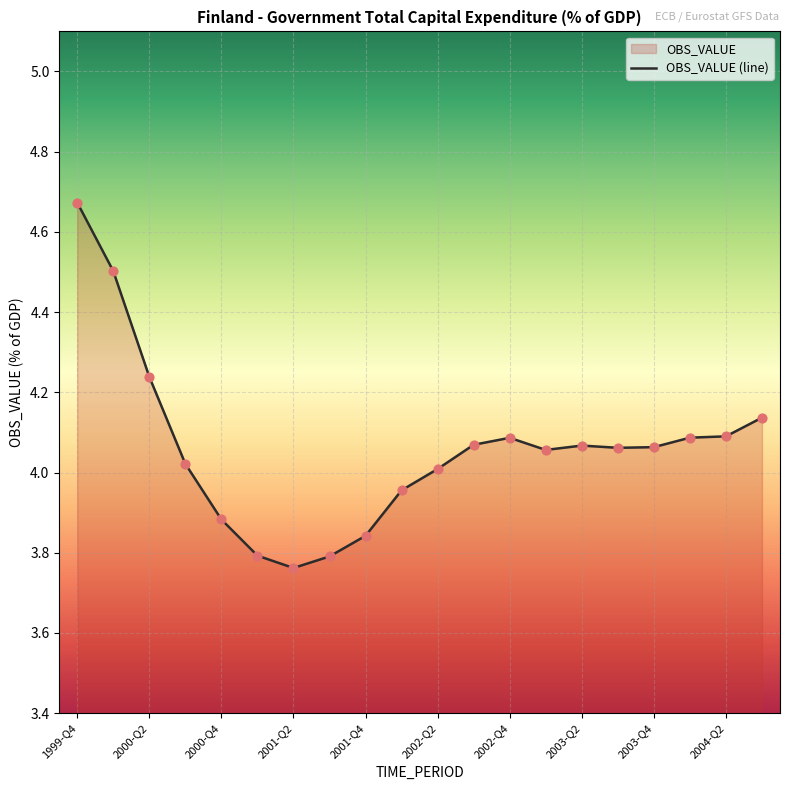

Approximately how many times larger is the value at 1999-Q4 compared to 2004-Q1?

1.1